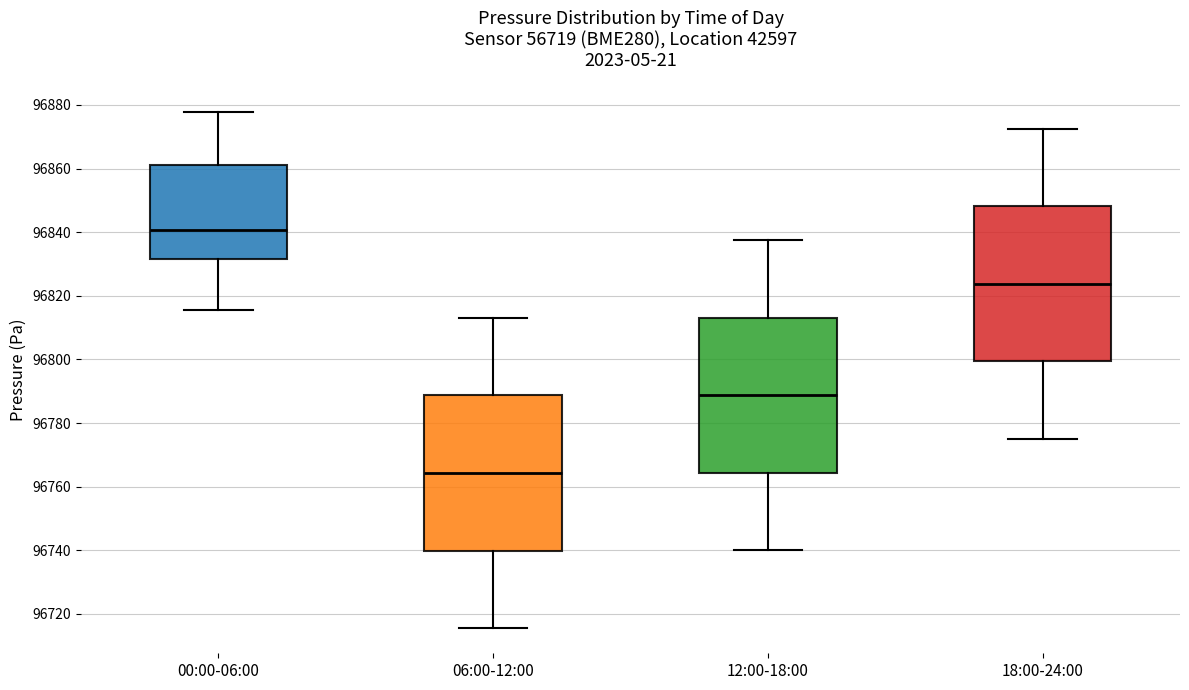

Where is the upper edge of the box for 18:00-24:00 on the y-axis? The values are not printed on the chart, so give them approximately, as read against the axis.

96848